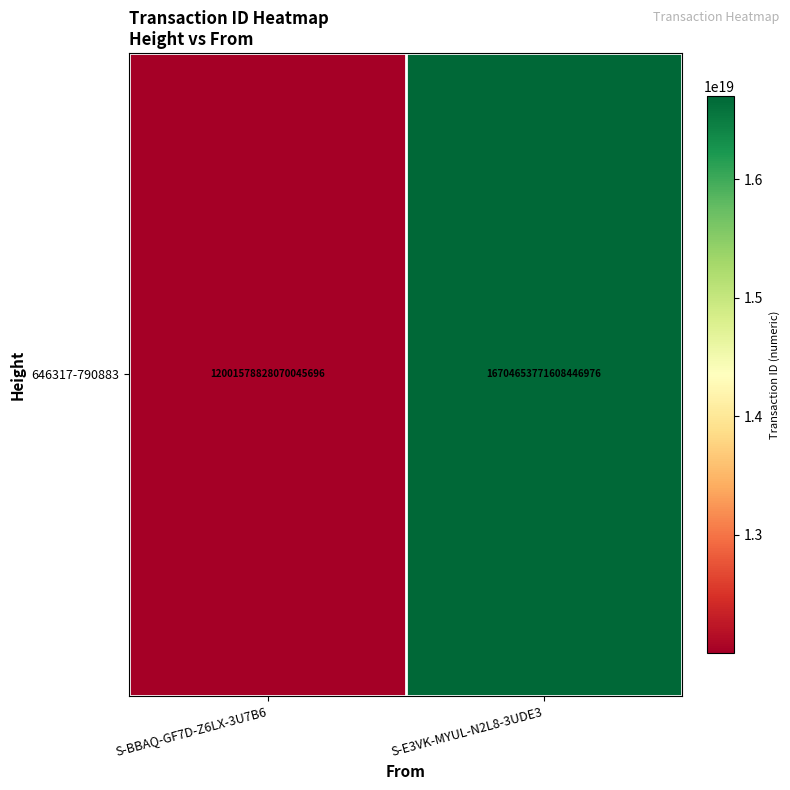

The chart shows a value of 12001578828070045696 at S-BBAQ-GF7D-Z6LX-3U7B6. True or false?

True